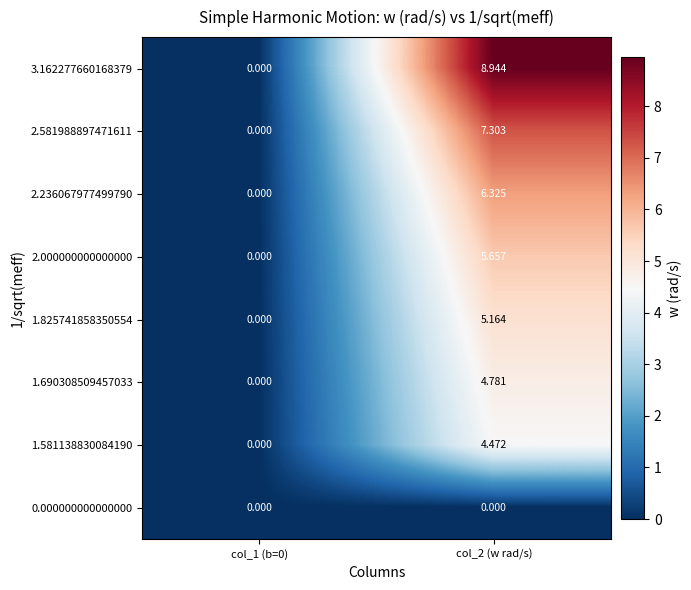

How many values in 2.000000000000000 are above zero?

1